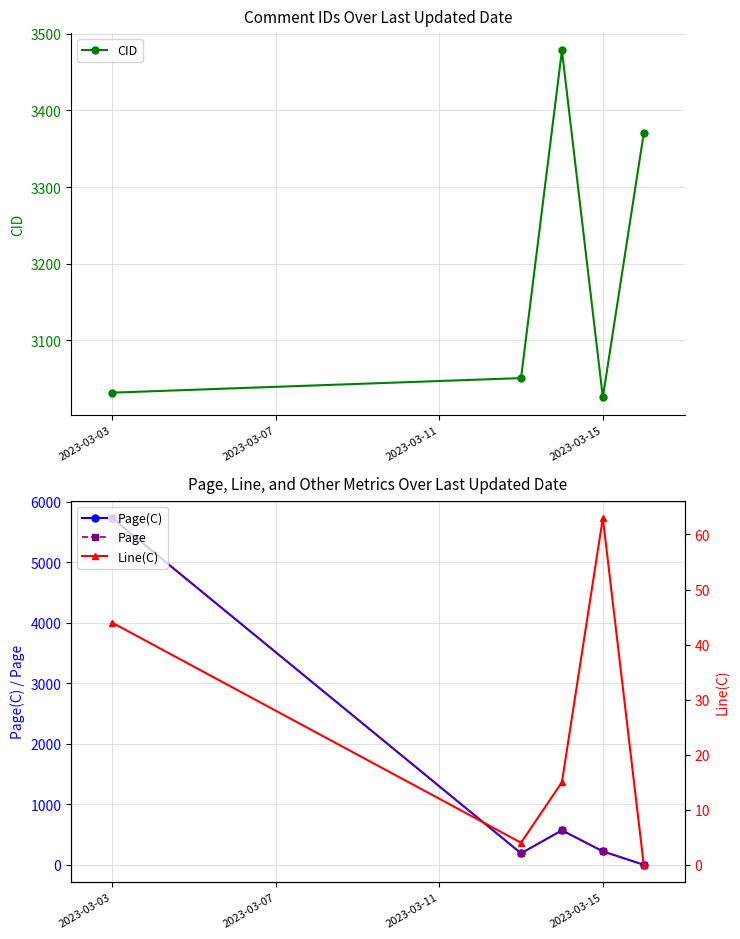

The Page(C) series shows 222 at 2023-03-15. True or false?

True